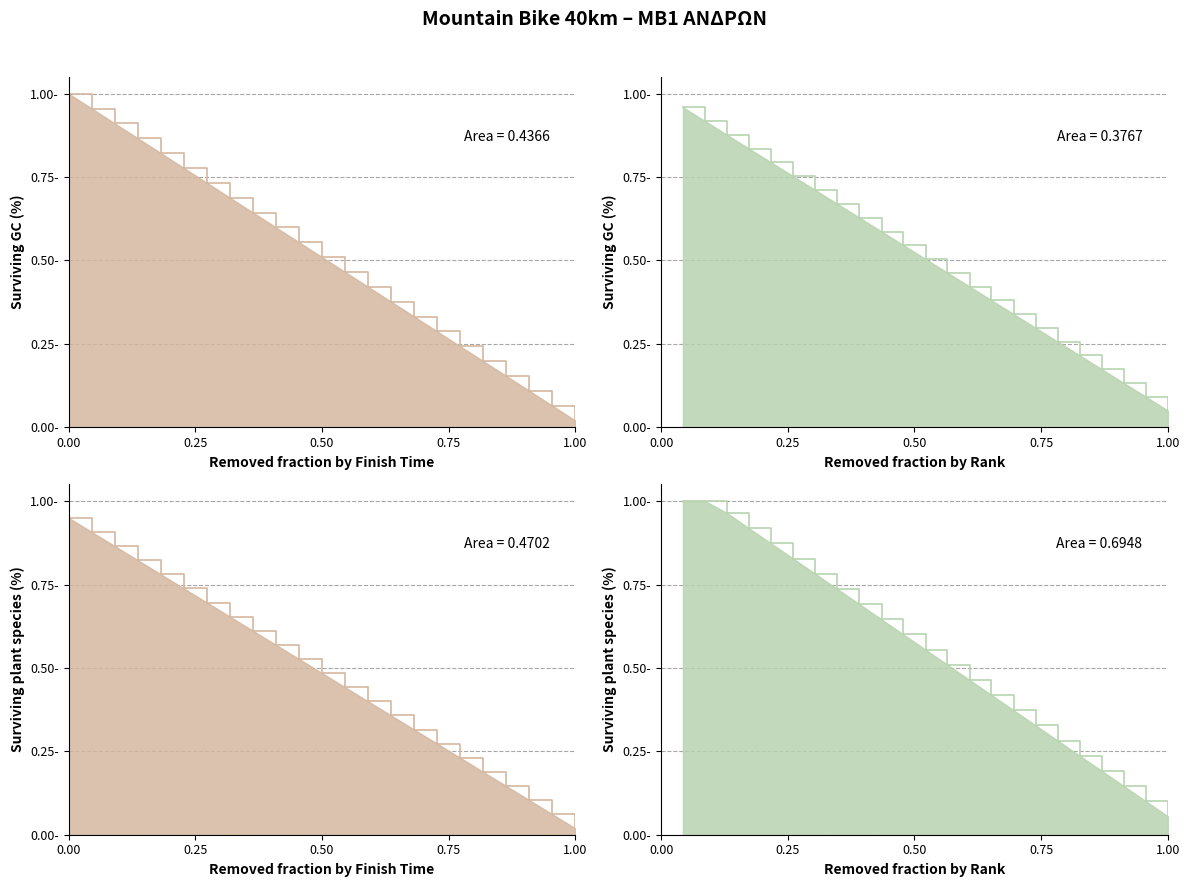

True or false: there are more than 2 points higher than both neighbors.

False